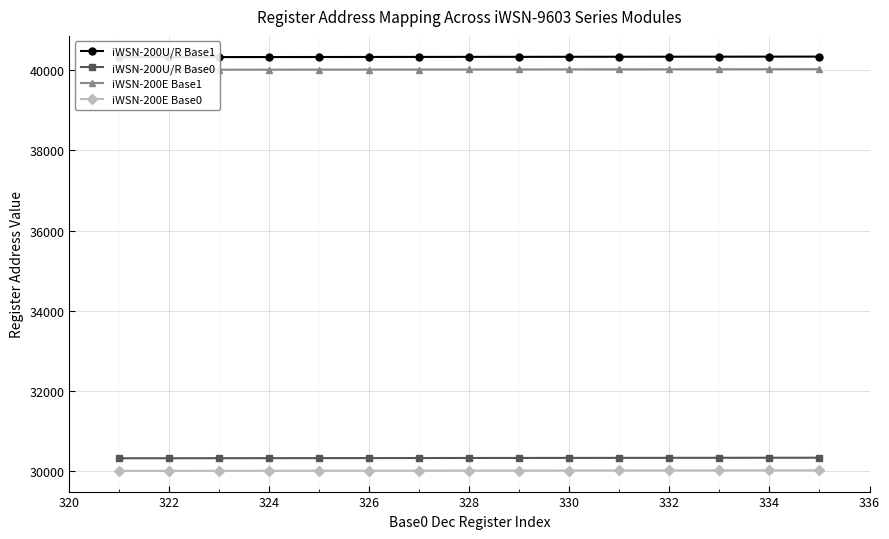

True or false: iWSN-200U/R Base0 and iWSN-200E Base0 cross at least once.

False